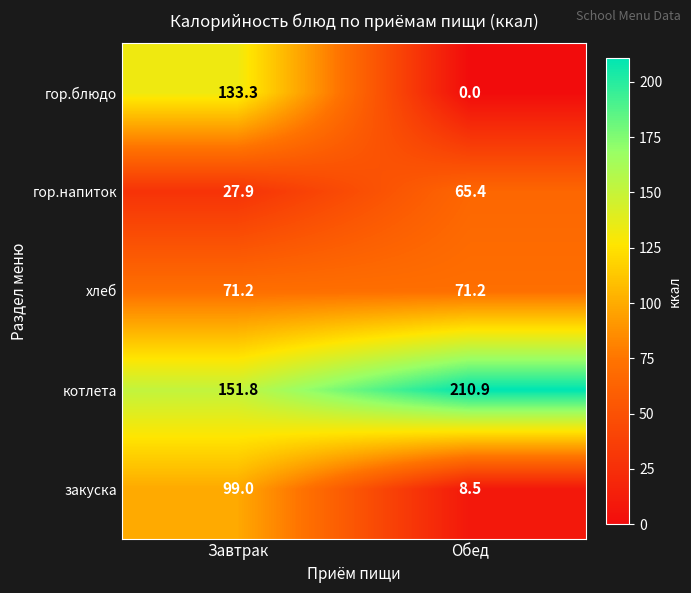

Rank the series by their maximum value, from lowest to highest.

гор.напиток, хлеб, закуска, гор.блюдо, котлета